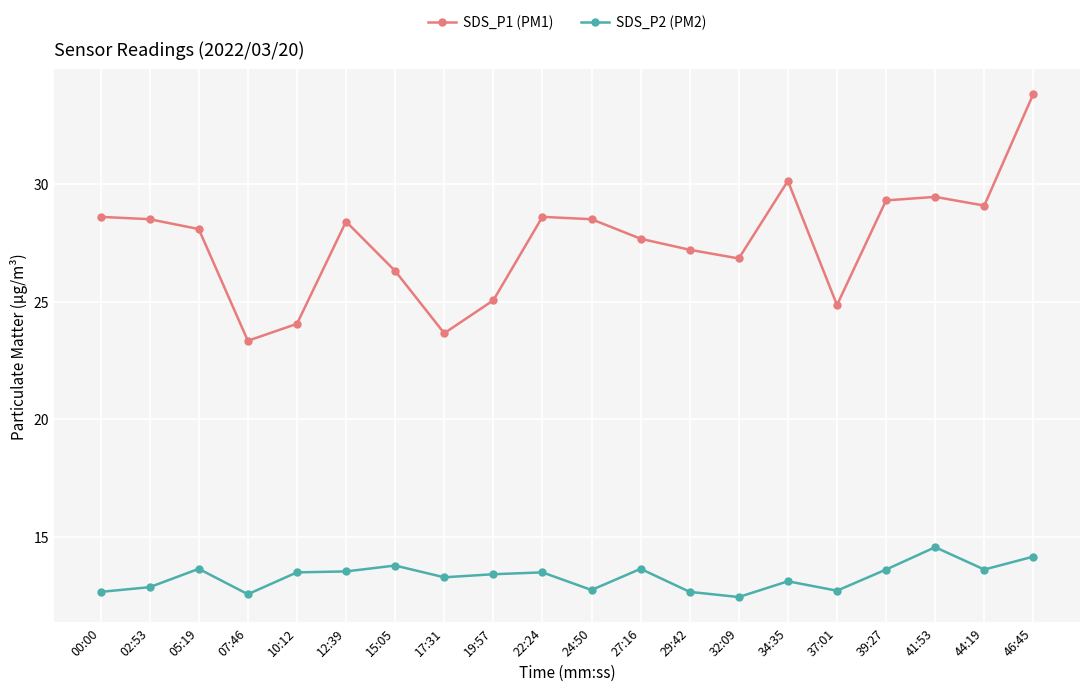

What is the label of the 14th point from the right?

15:05